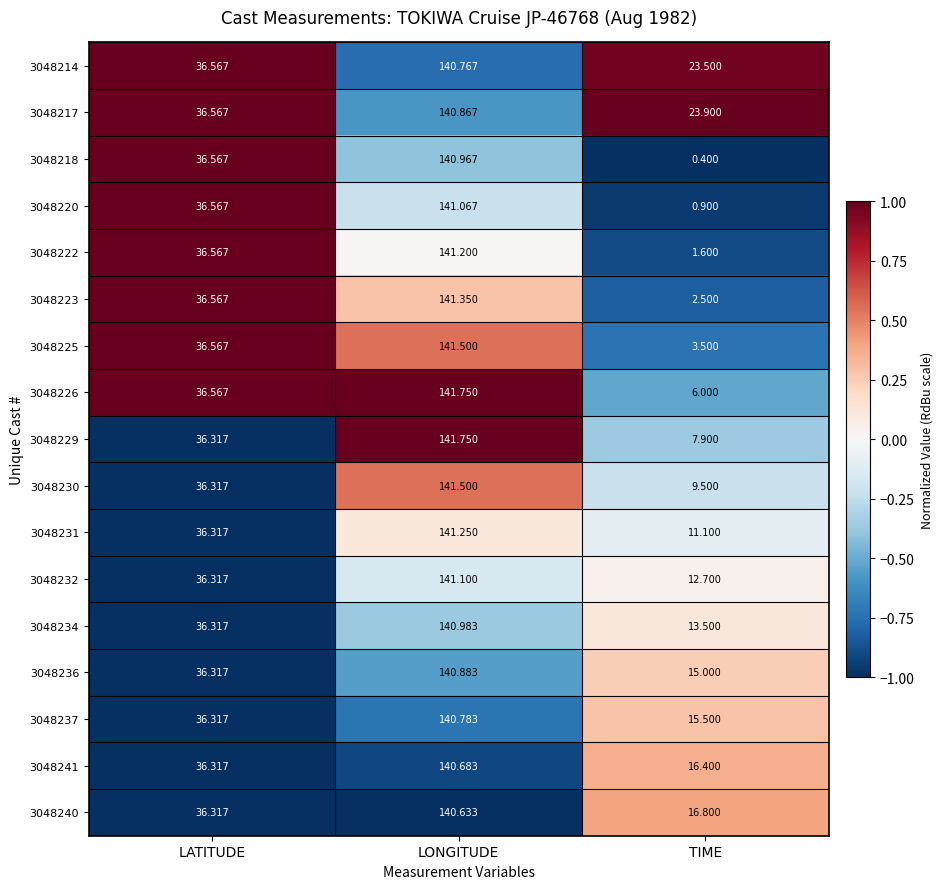

At which category is the sum across all series the highest?

LONGITUDE